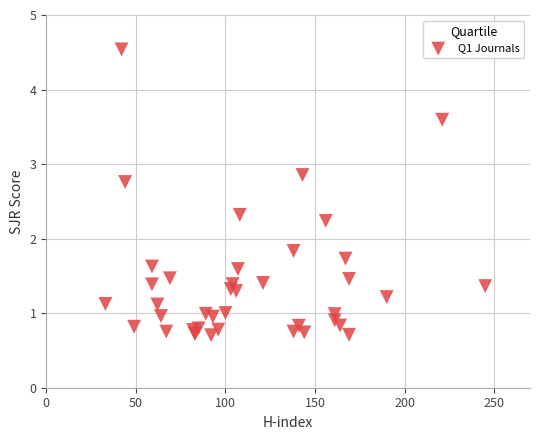

What Y value in the scatter plot is closest to 2?

1.8